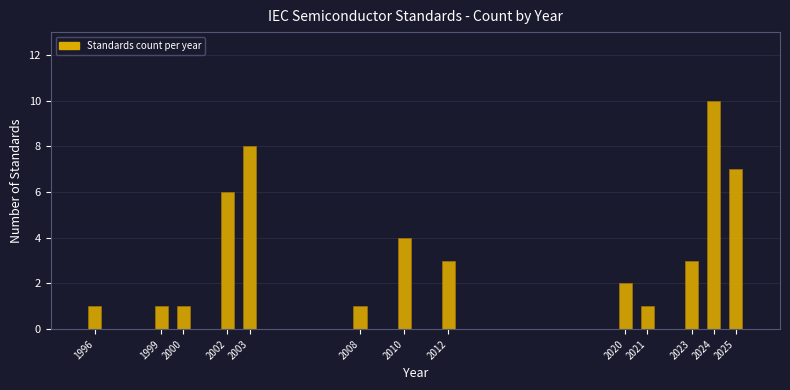

Reading left to right, extract all data points from this chart.

1996=1	1999=1	2000=1	2002=6	2003=8	2008=1	2010=4	2012=3	2020=2	2021=1	2023=3	2024=10	2025=7